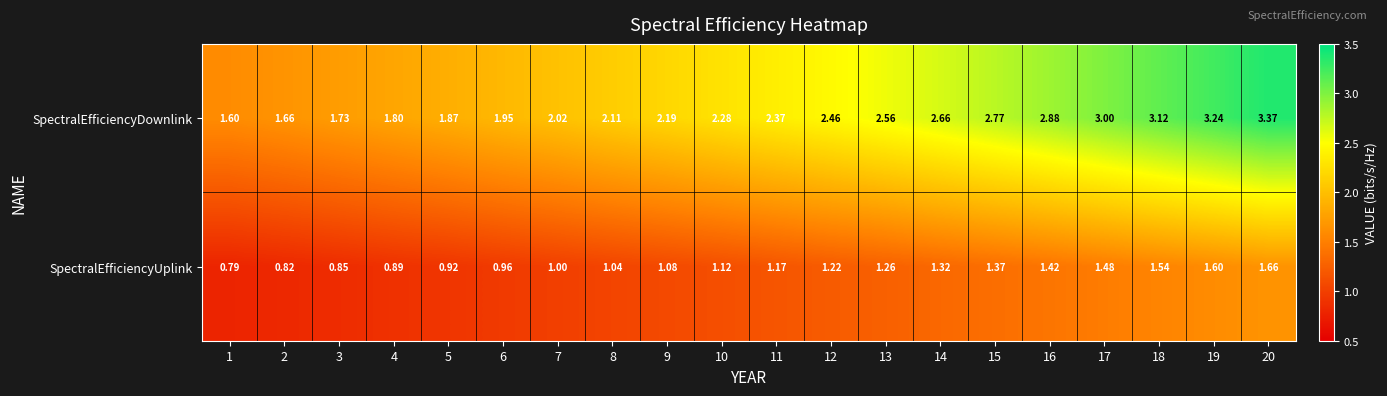

Is the value of SpectralEfficiencyUplink at 15 greater than the value of SpectralEfficiencyDownlink at 9?

No